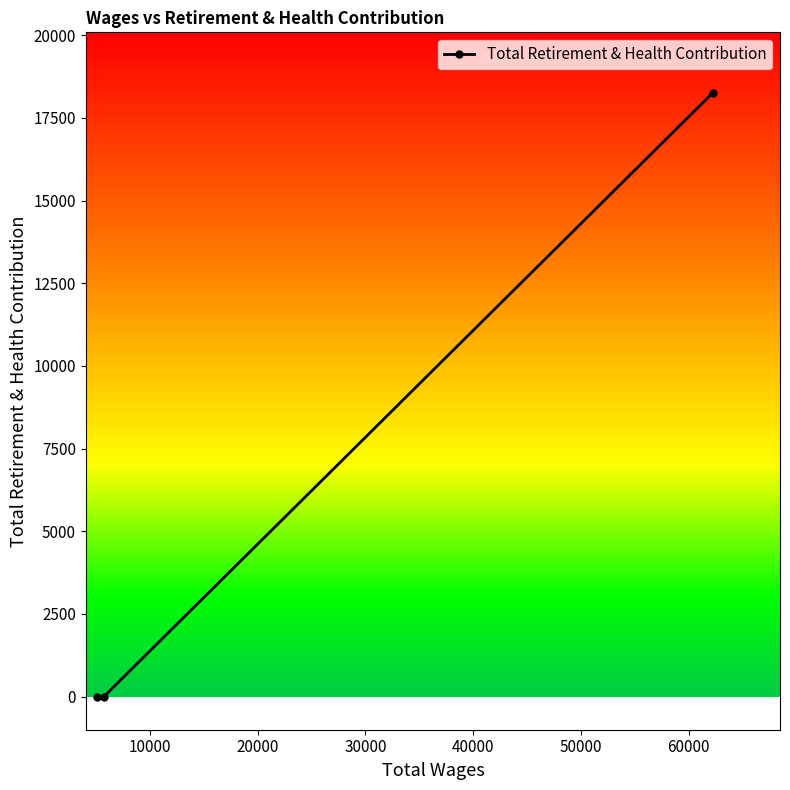

Count the values in the range 0 to 18261.

3